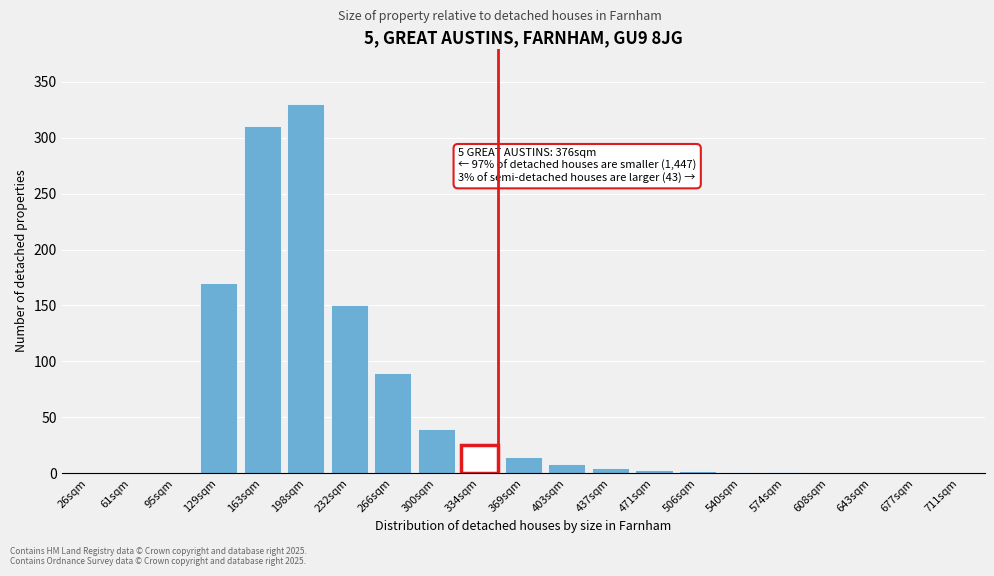

What is the change in value from 95sqm to 266sqm?

+90